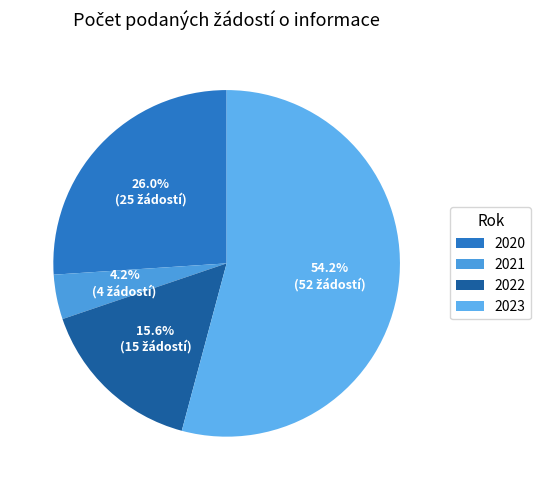

Rank the categories by value from lowest to highest.

2021, 2022, 2020, 2023